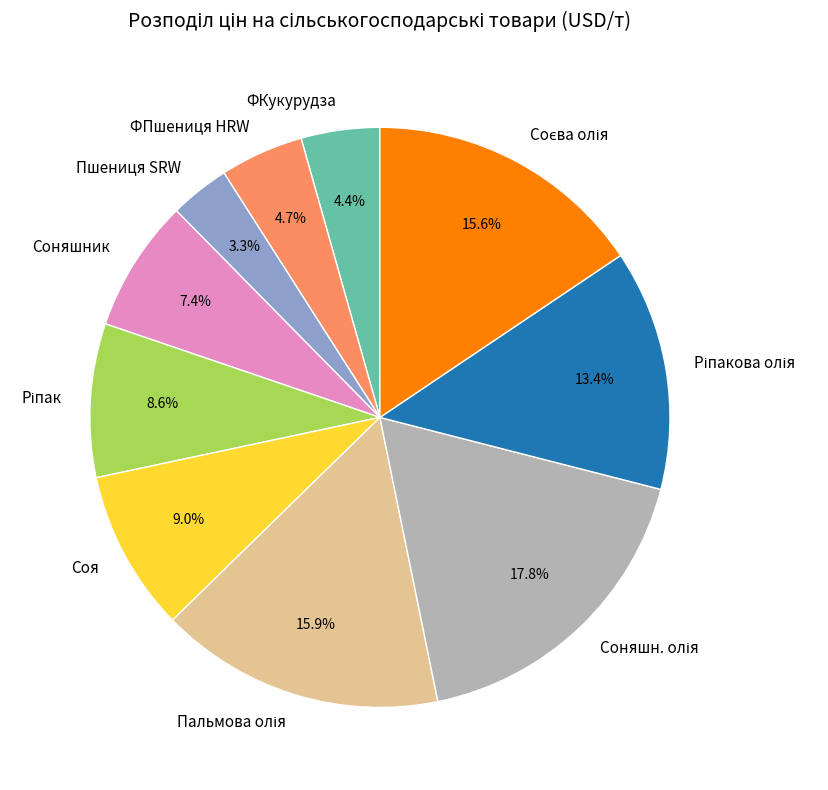

Which slice is the smallest?

Пшениця SRW